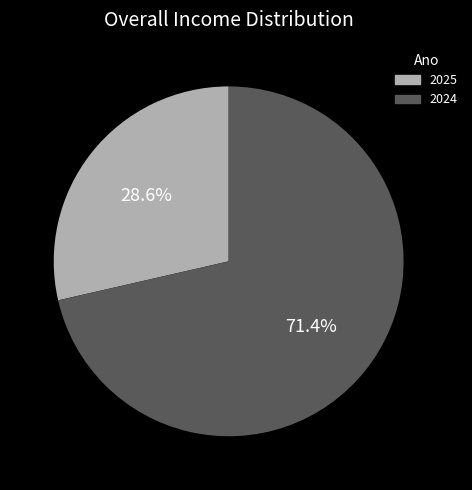

How much of the chart is everything except 2024?

28.6%